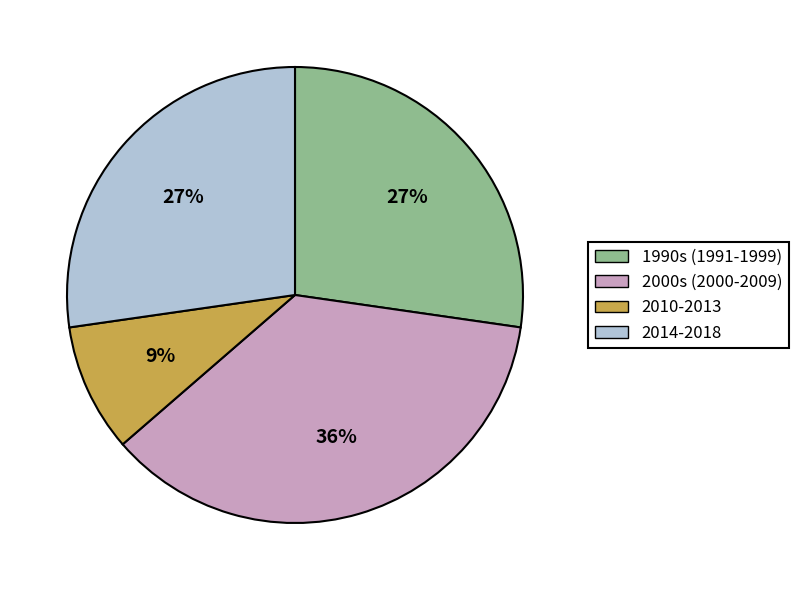

Is there a majority slice in this chart?

No